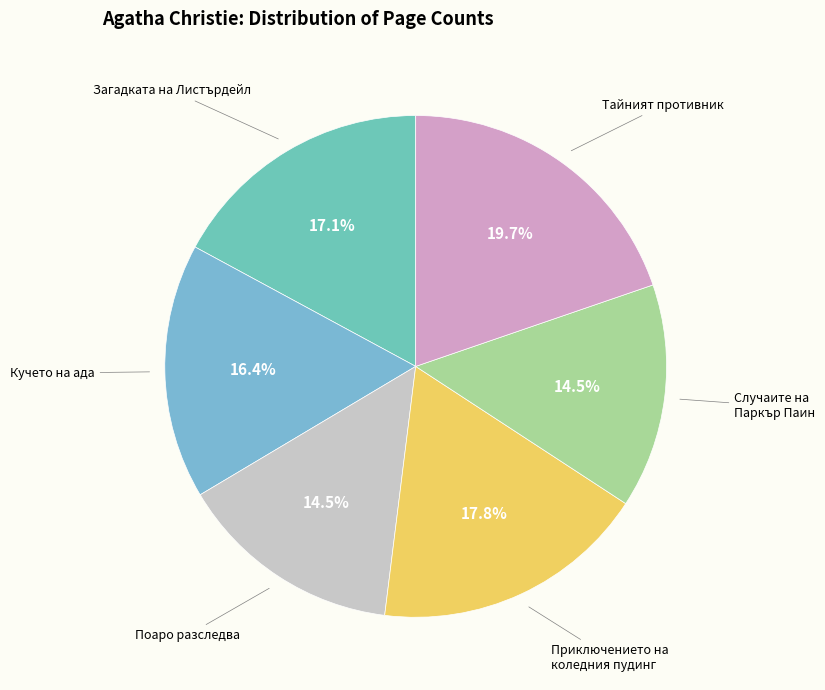

Count the number of slices in the pie.

6